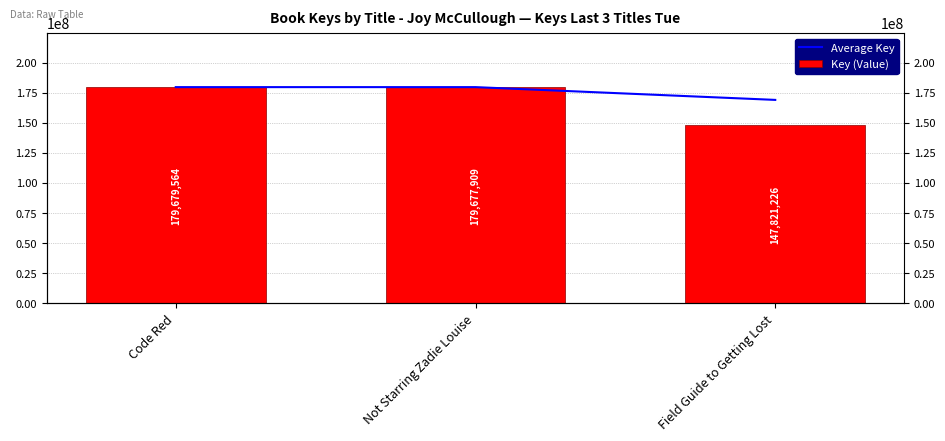

At which category does the chart reach its minimum across all series?

Field Guide to Getting Lost